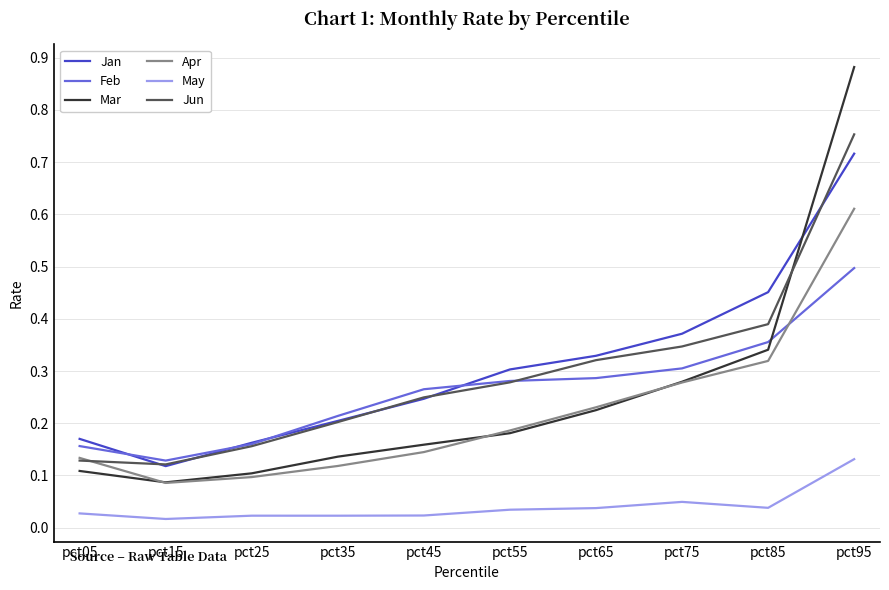

Between which two adjacent categories do Jan and Feb first intersect?

pct05 and pct15